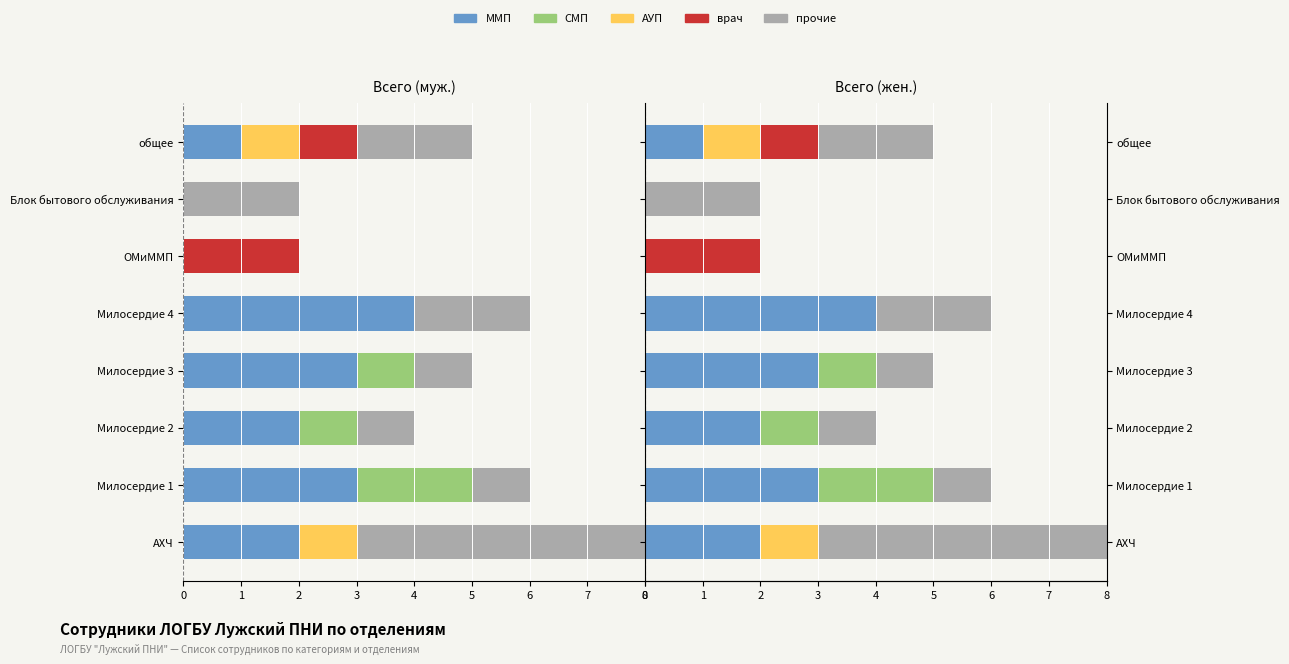

Rank the series by their maximum value, from lowest to highest.

АУП, СМП, врач, ММП, прочие